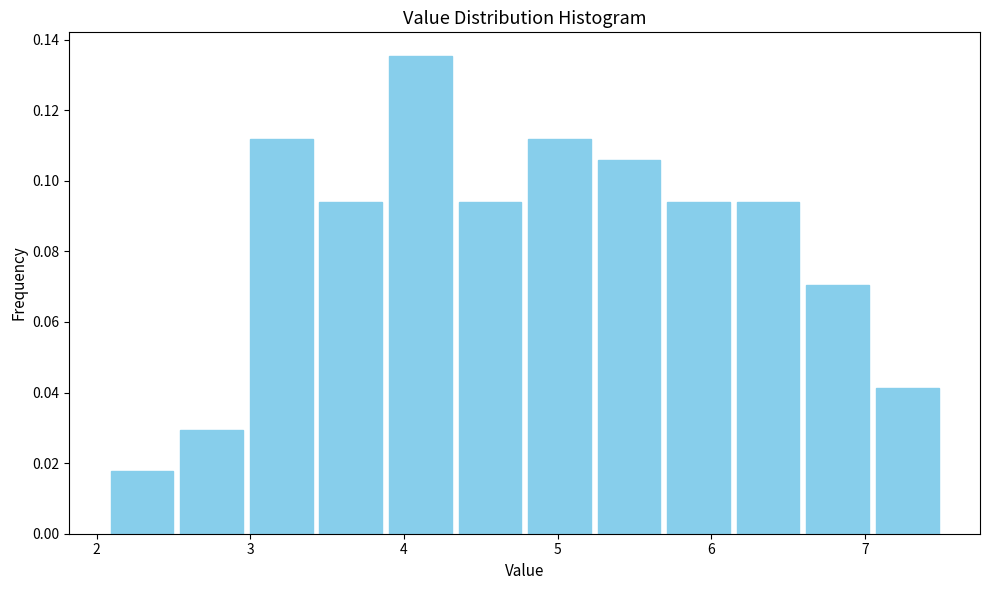

Reading left to right, transcribe this chart: for each bar, give the range it covers on the x-axis and its height. Neither the bar edges nor the heights are printed on the chart, so give them approximately, as read against the axes.

2.1 to 2.5: 0.018
2.5 to 3.0: 0.030
3.0 to 3.4: 0.112
3.4 to 3.9: 0.094
3.9 to 4.3: 0.136
4.3 to 4.8: 0.094
4.8 to 5.2: 0.112
5.2 to 5.7: 0.106
5.7 to 6.1: 0.094
6.1 to 6.6: 0.094
6.6 to 7.0: 0.070
7.0 to 7.5: 0.042